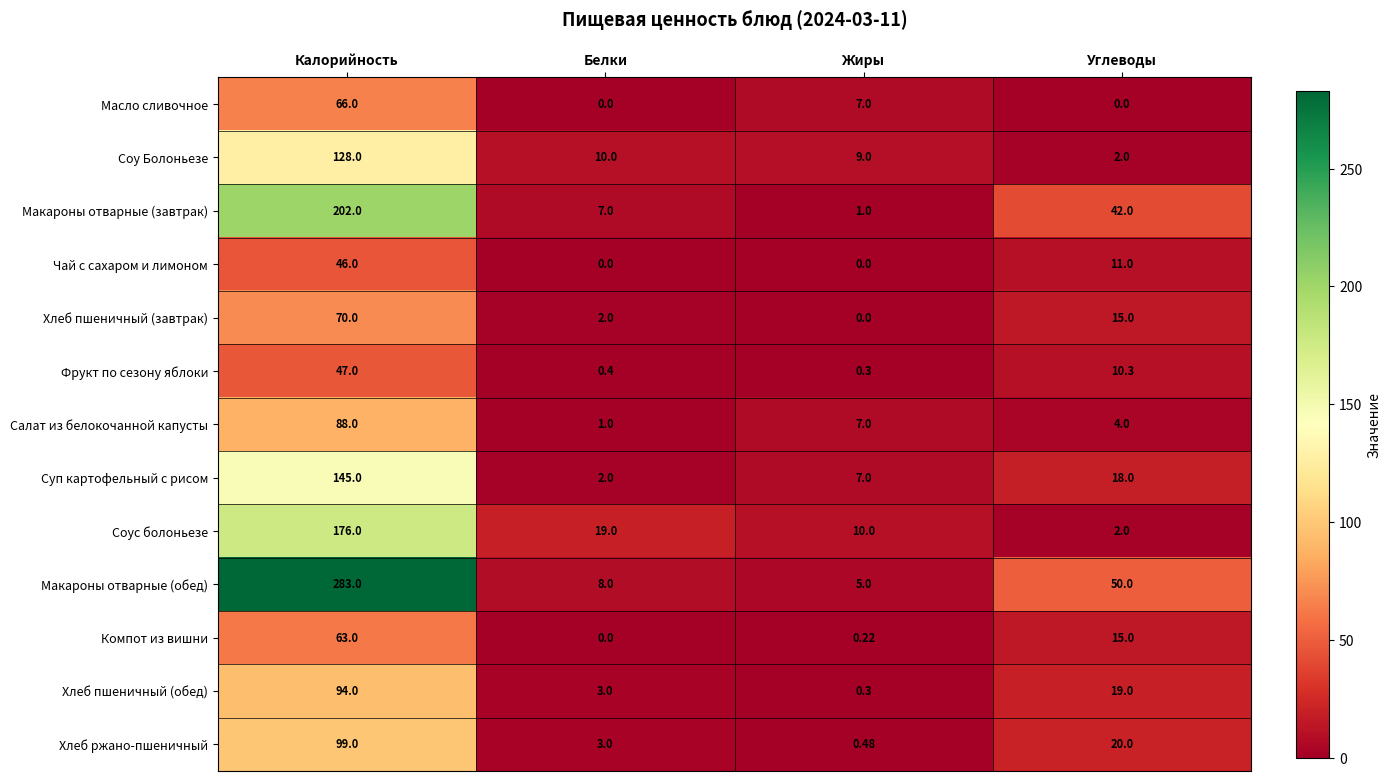

Which series has the widest spread of values?

Макароны отварные (обед)